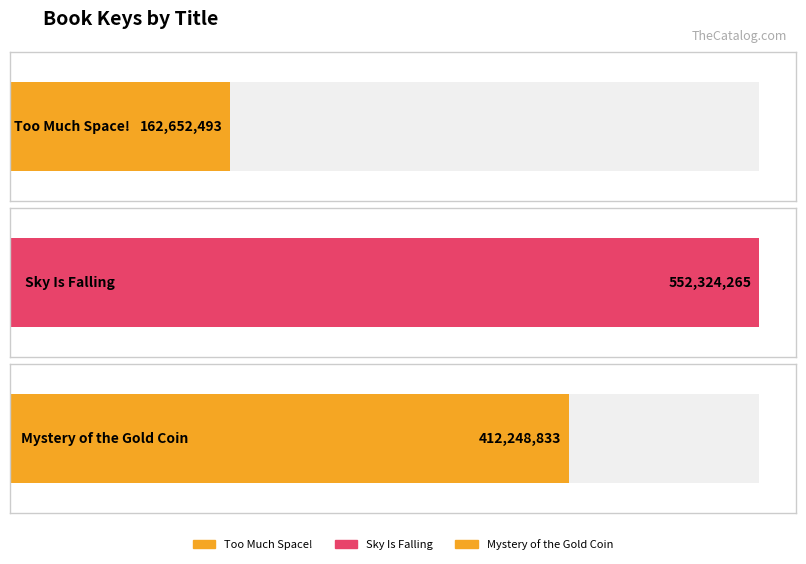

True or false: the data shows 812727865 at Sky Is Falling.

False